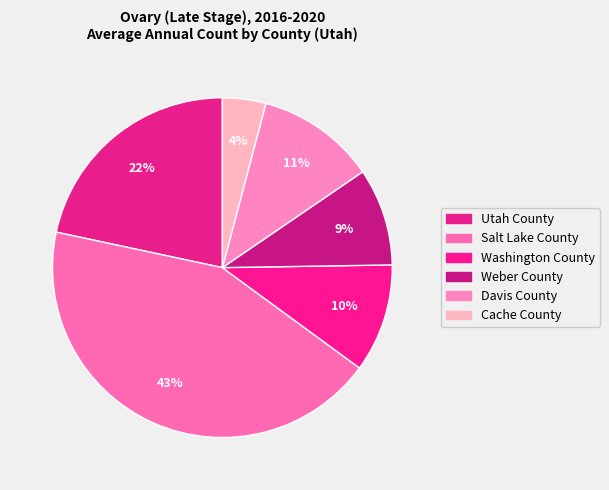

Between Cache County and Washington County, which is larger?

Washington County